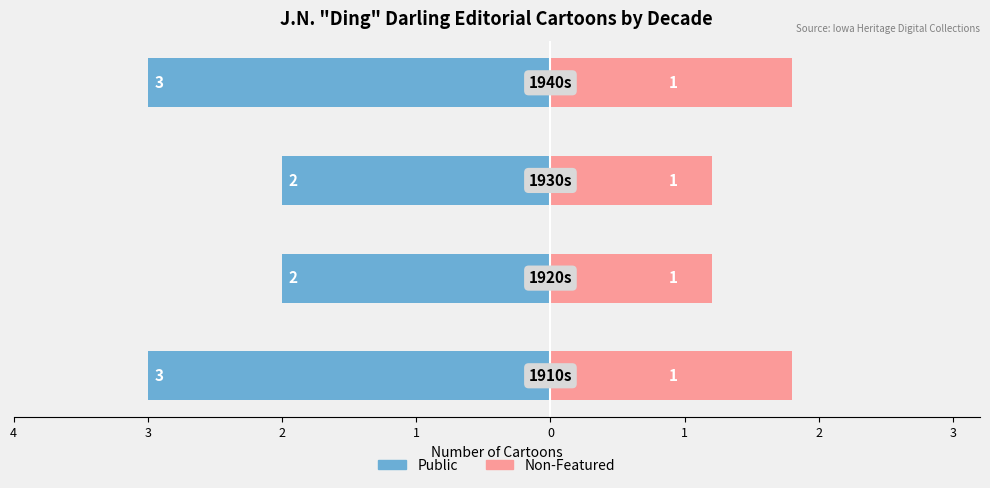

Count the number of data series in this chart.

2